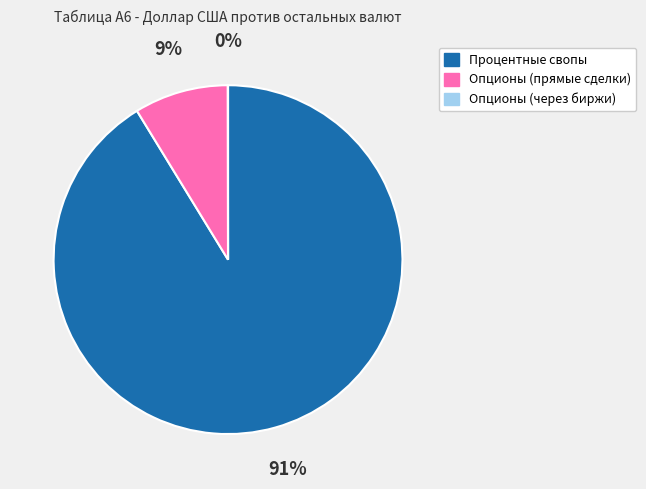

Between Процентные свопы and Опционы (прямые сделки), which is larger?

Процентные свопы